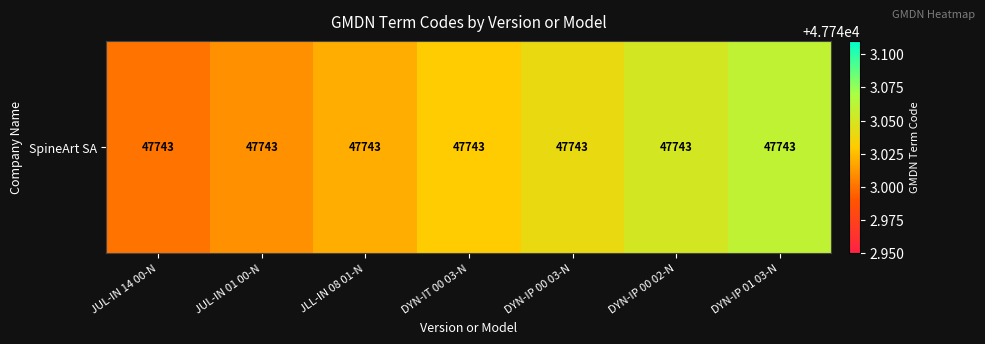

What is the approximate value at JUL-IN 14 00-N?

47743.0